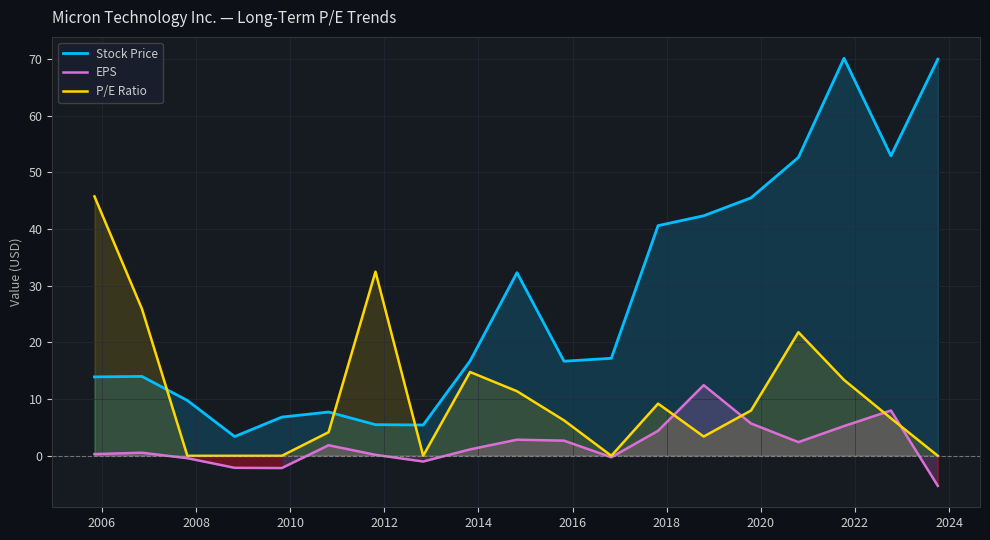

What is the smallest value displayed?

-5.3